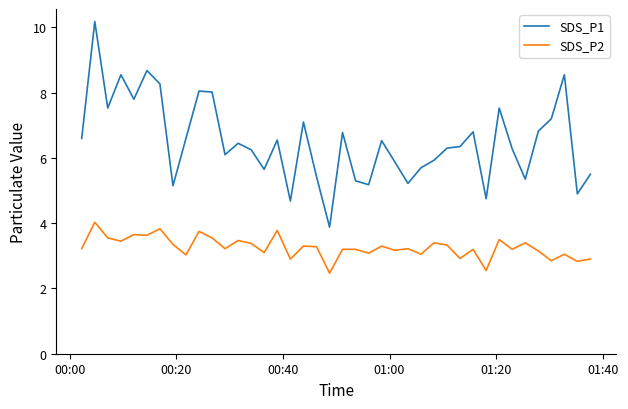

What are all the series names shown in the legend?

SDS_P1, SDS_P2